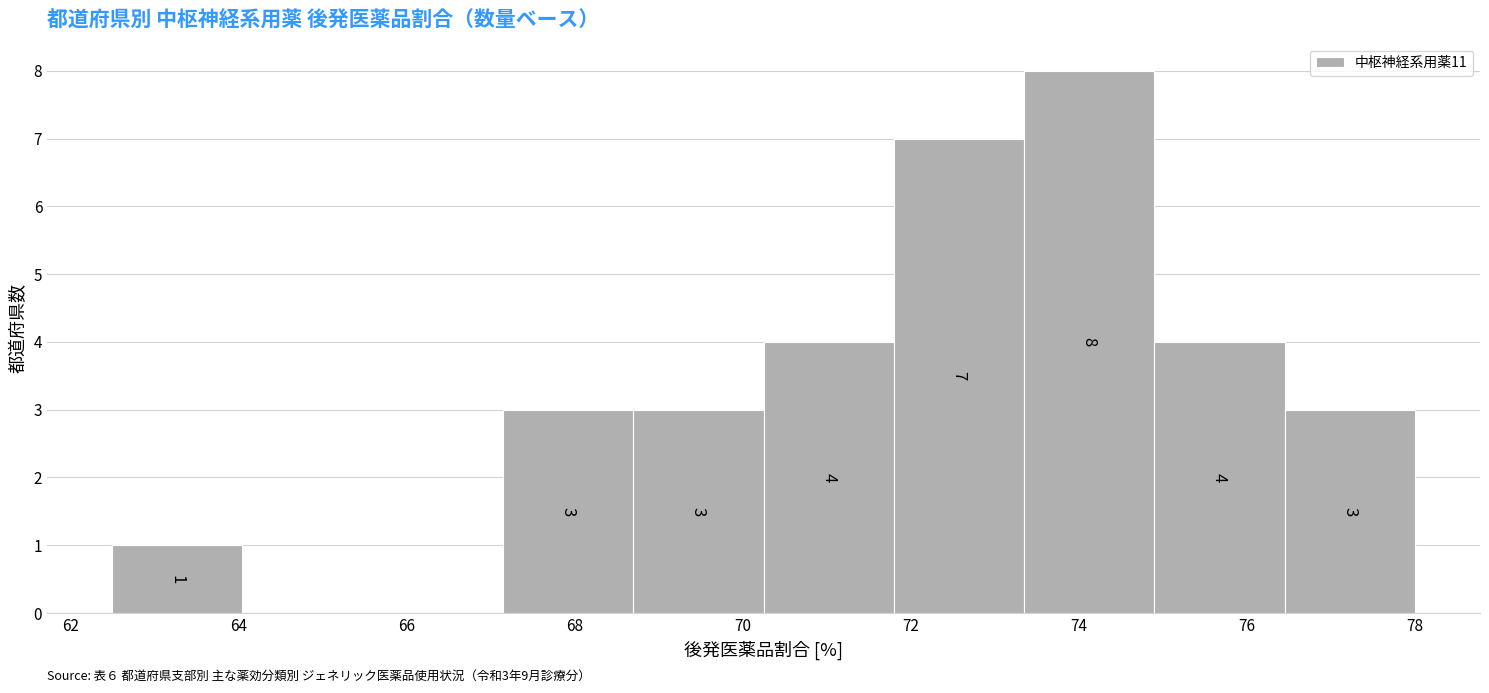

Which range on the x-axis has the tallest bar?

73.35 to 74.90